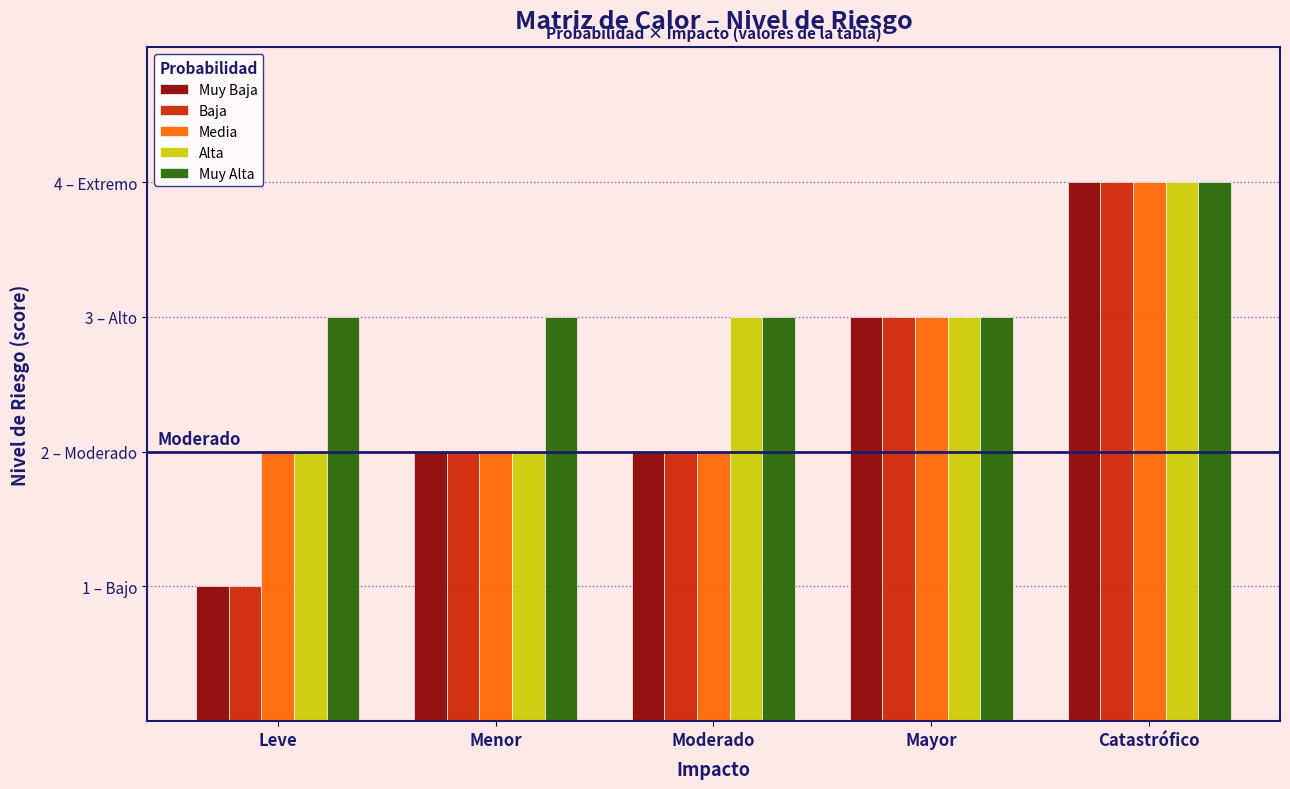

Which label corresponds to the smallest value in the chart?

Leve